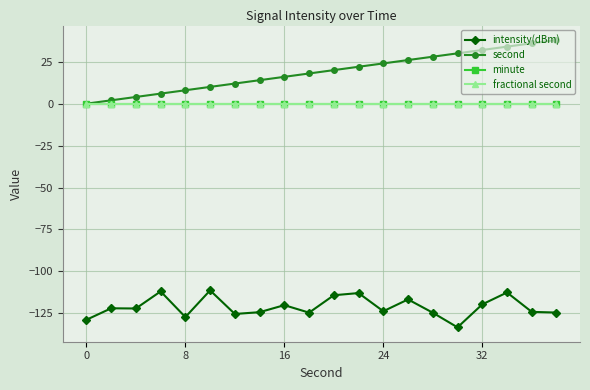

How many lines are shown in the chart?

4